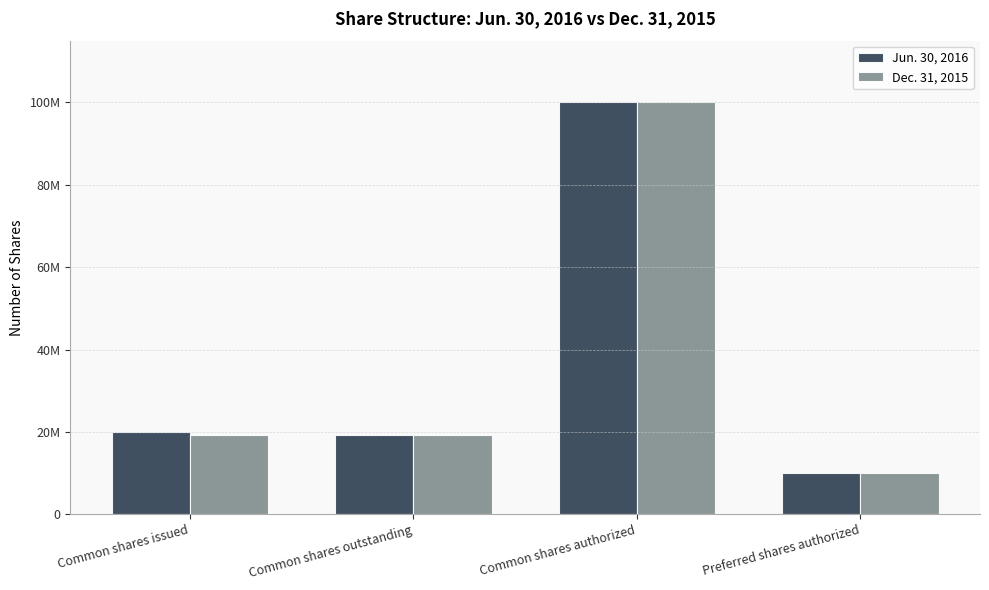

At which label does Jun. 30, 2016 first exceed 19924005?

Common shares authorized